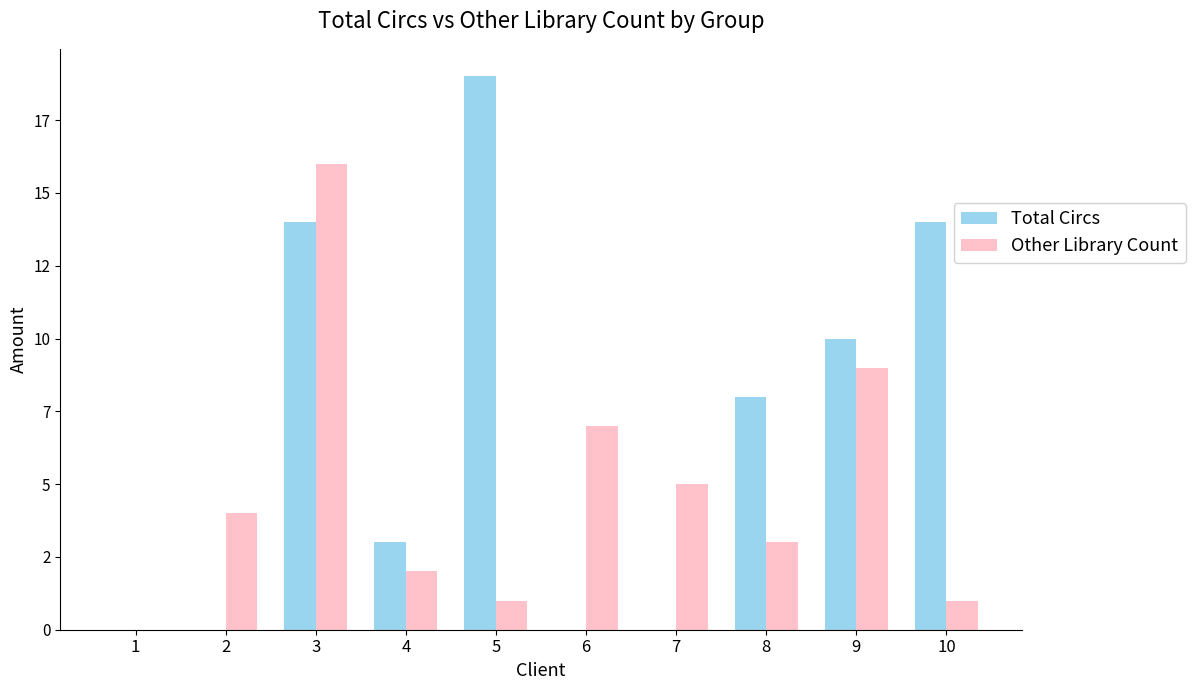

Are the bars horizontal?

No